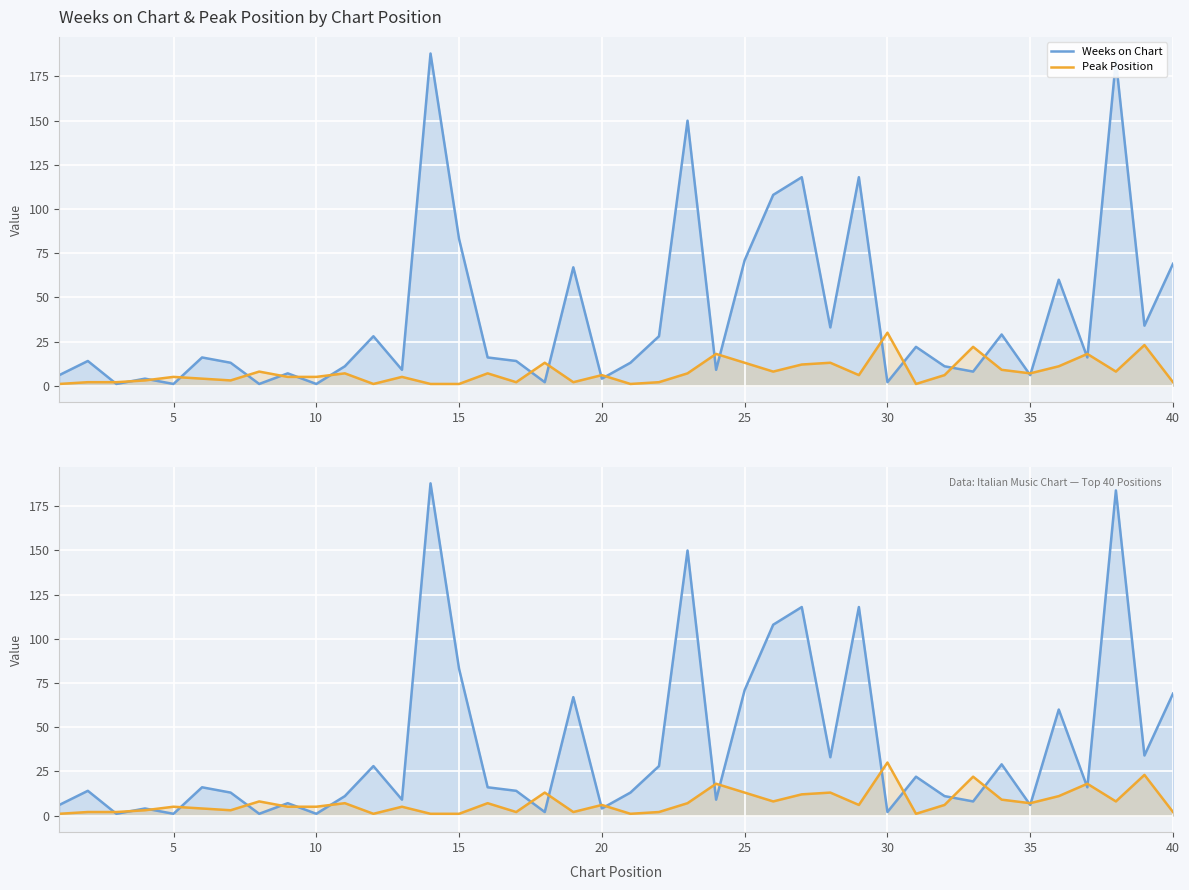

True or false: Weeks on Chart and Peak Position cross at least once.

True